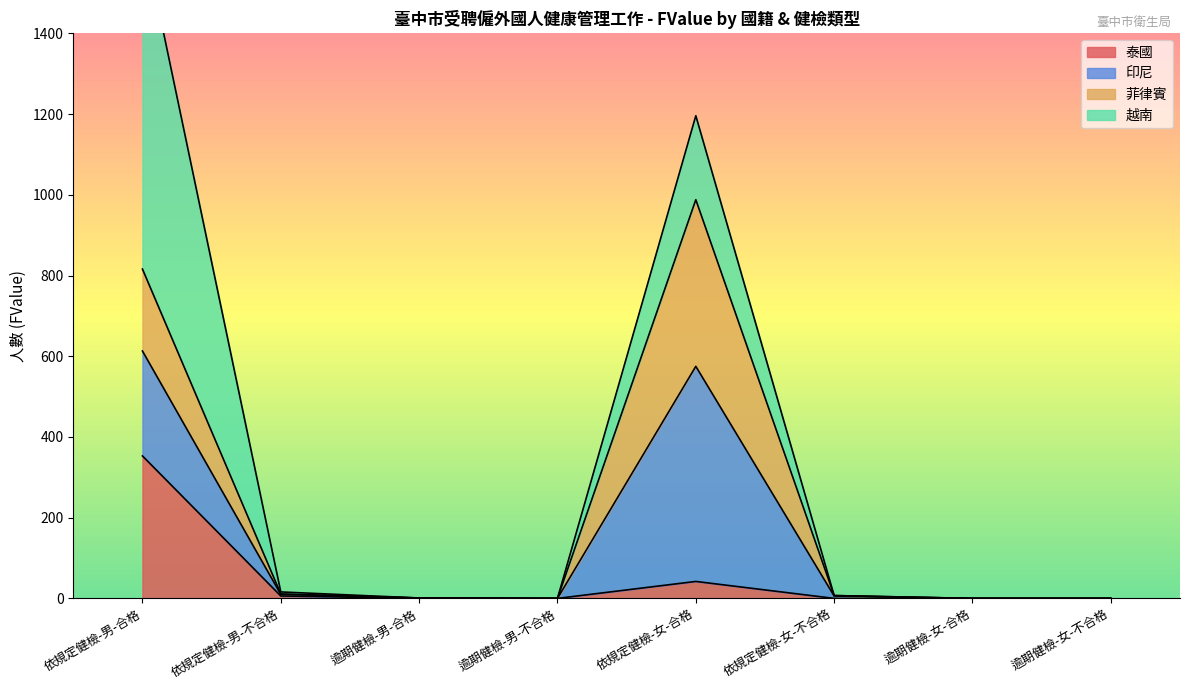

What is the difference between the maximum and minimum values in the 印尼 series?

533